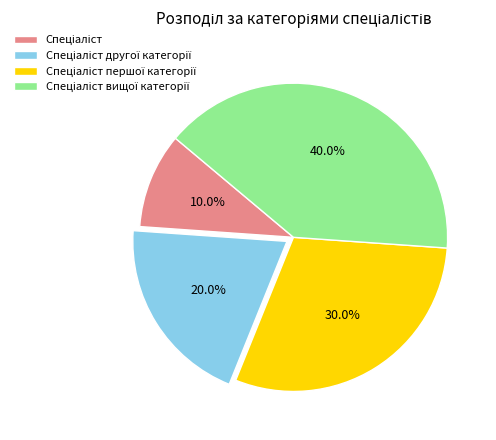

Is there a majority slice in this chart?

No